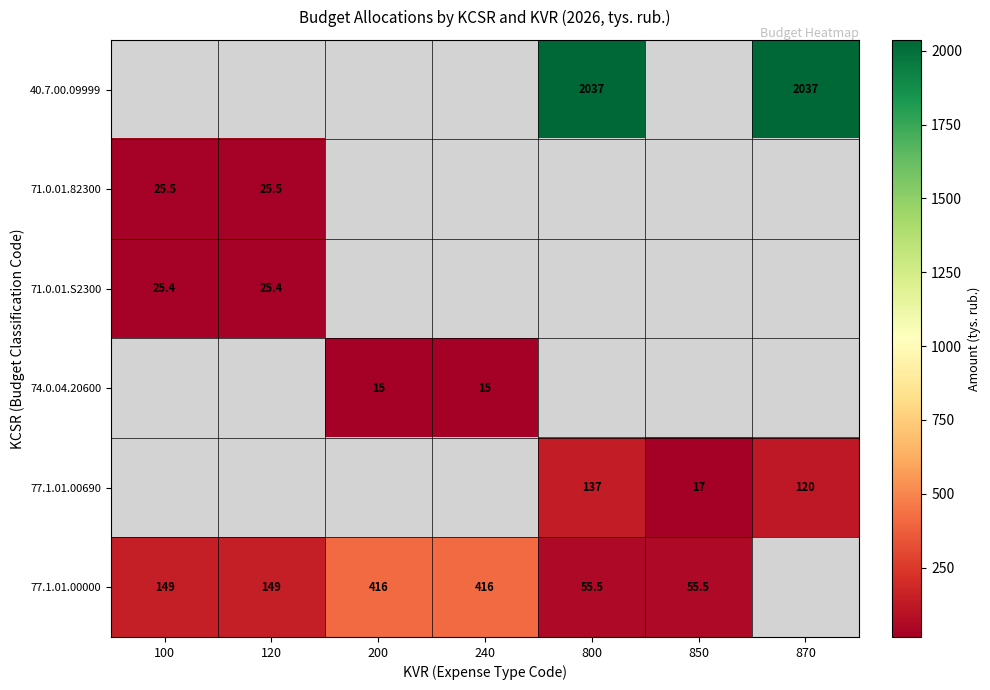

The value of 71.0.01.82300 at 100 is 14.1. True or false?

False